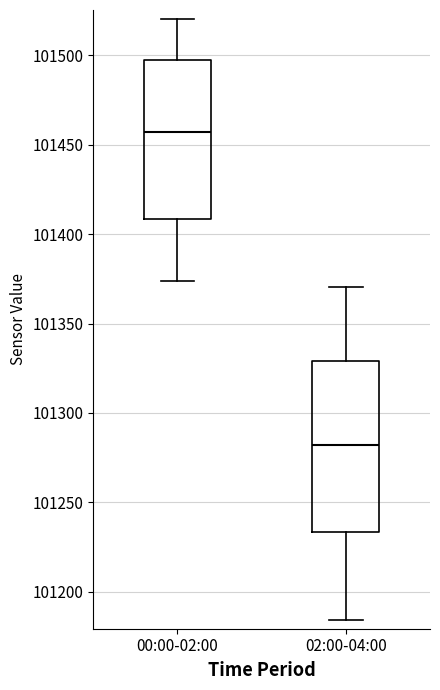

Which box's median line is the lowest?

02:00-04:00